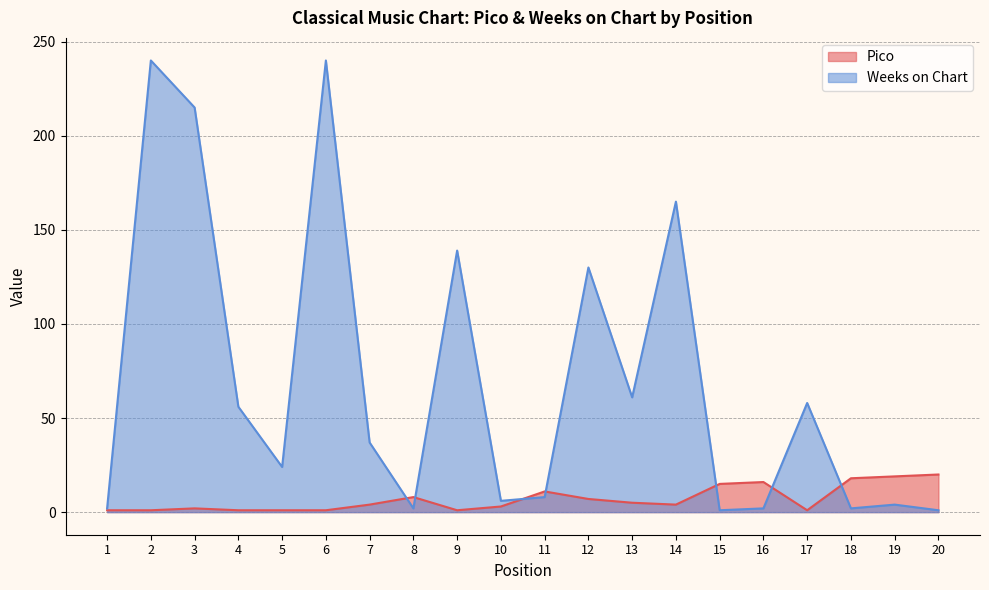

What is the minimum value shown in the chart?

1